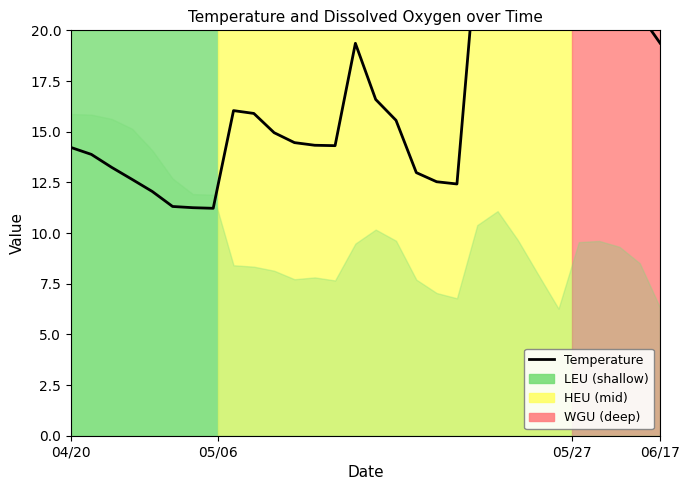

Does the chart display data point markers on the line(s)?

No